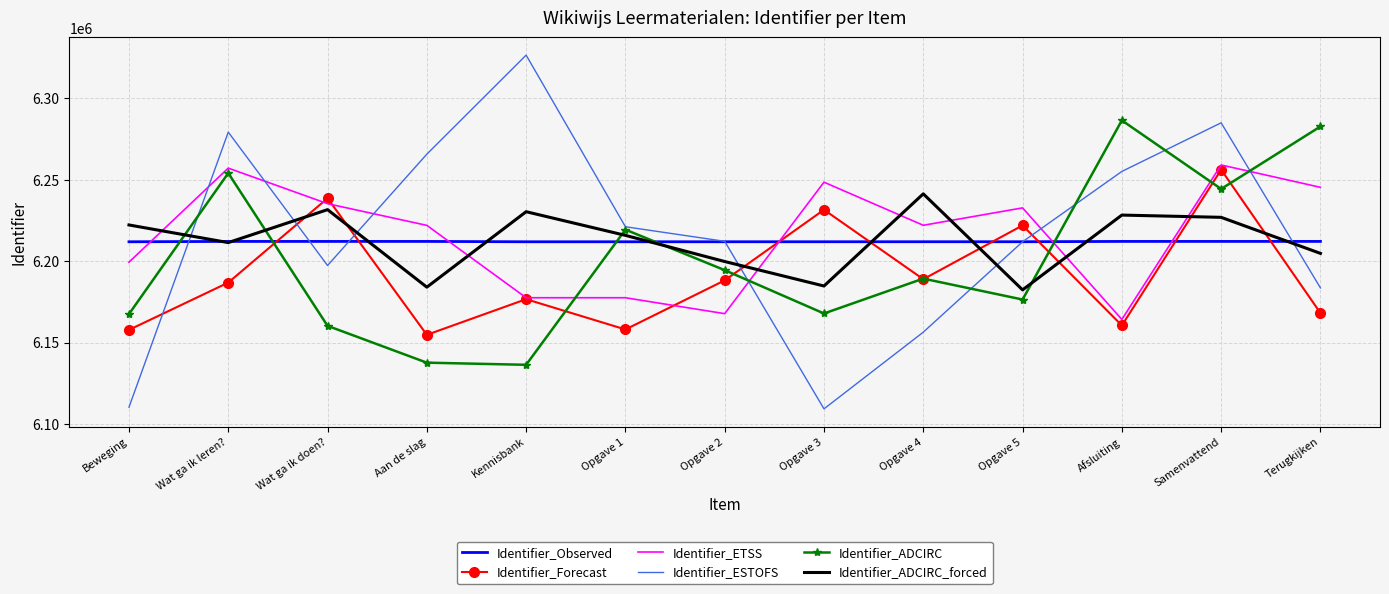

True or false: Identifier_Observed and Identifier_Forecast cross at least once.

True